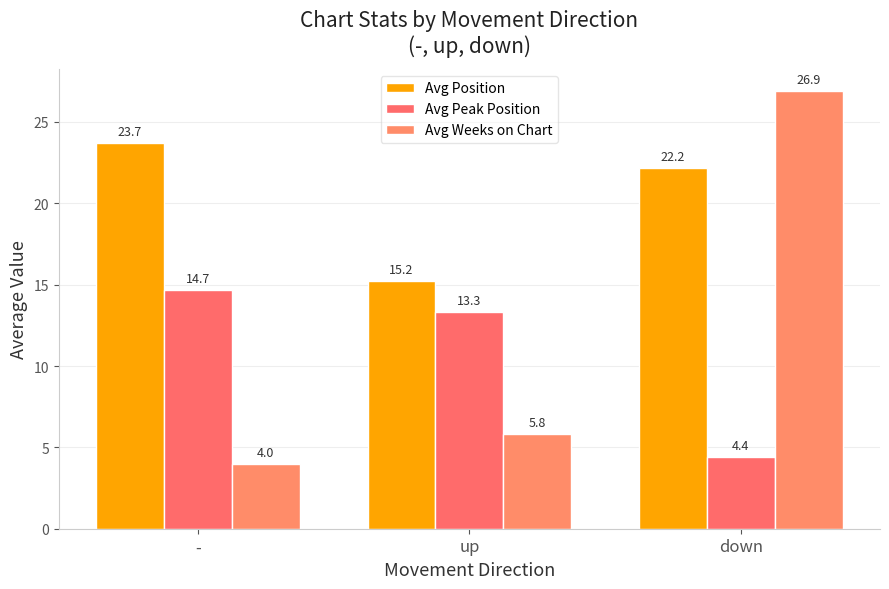

What is the average value of the Avg Weeks on Chart series?

12.3